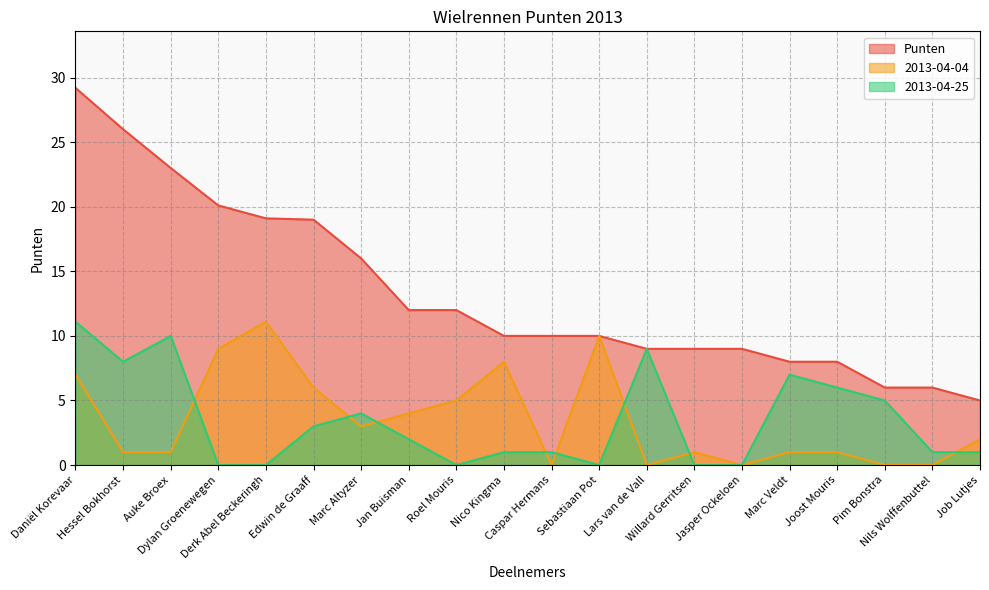

Which category has the lowest value in the 2013-04-25 series?

Dylan Groenewegen